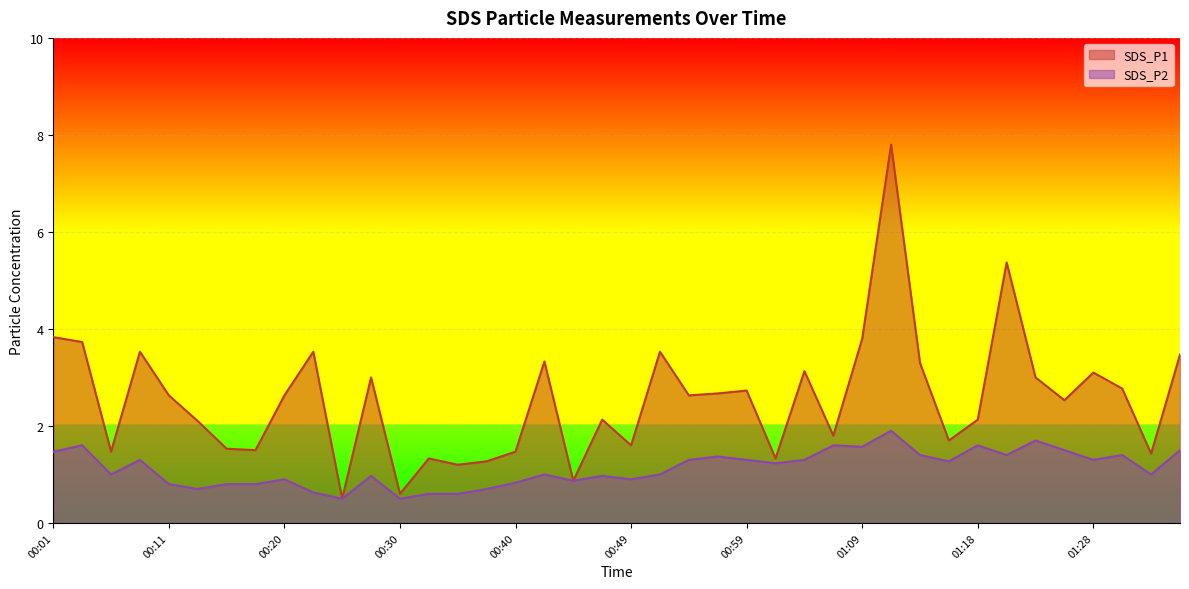

How many lines are shown in the chart?

2